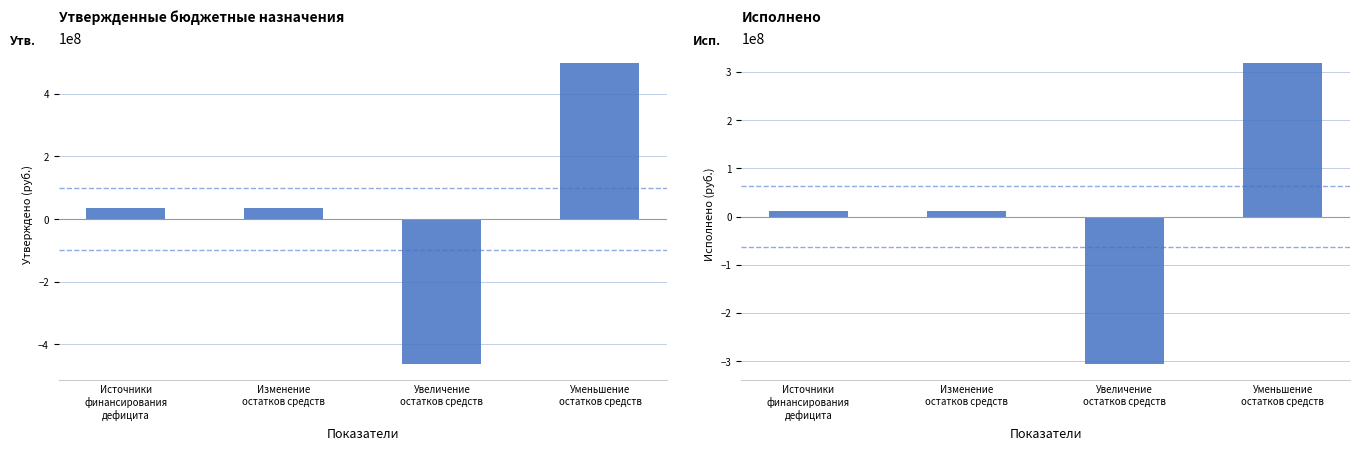

Reading left to right, list all the values displayed in this chart.

Утверждено: 34625186.7	34625186.7	-464026904.2	498652090.9
Исполнено: 12423352.3	12423352.3	-306877505.2	319300857.5